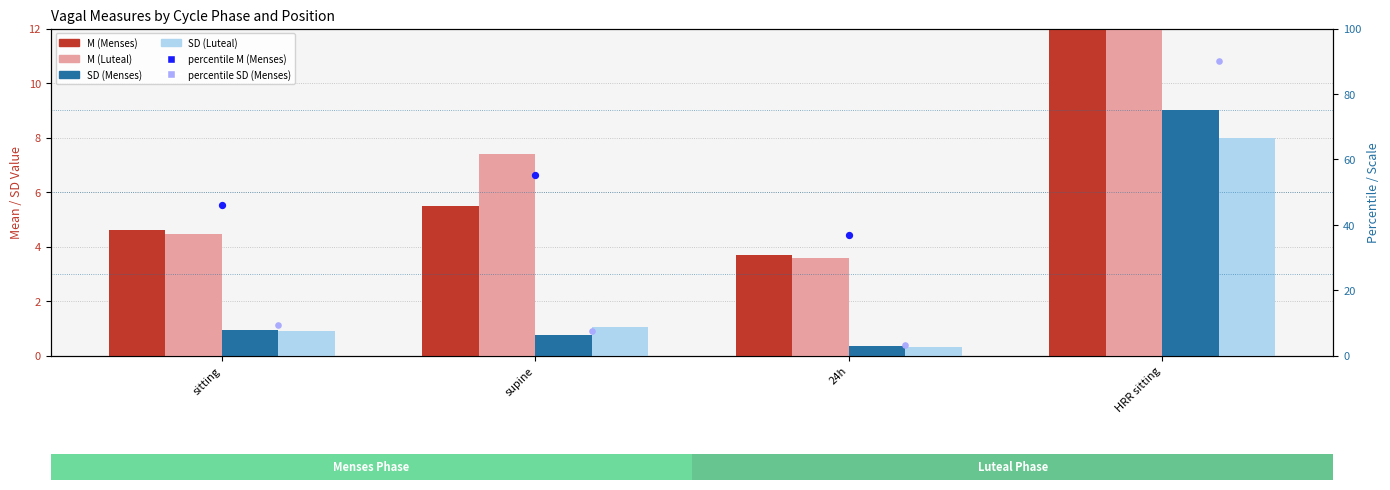

Is the value of SD (Menses) at supine greater than the value of M (Menses) at 24h?

No